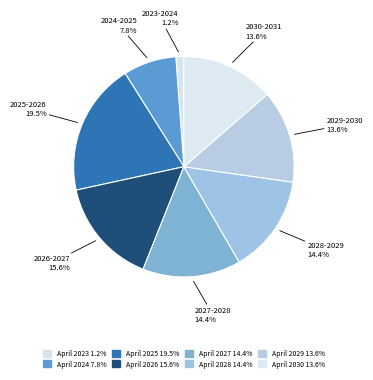

How many segments does this pie chart have?

8